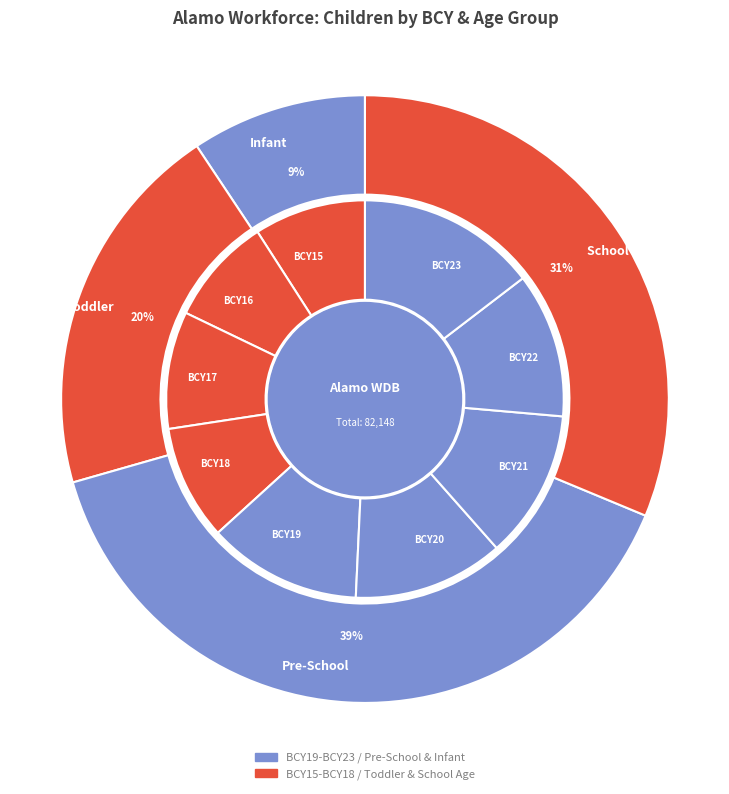

At BCY23, list the series in order from smallest to largest.

Infant, Toddler, School Age, Pre-School